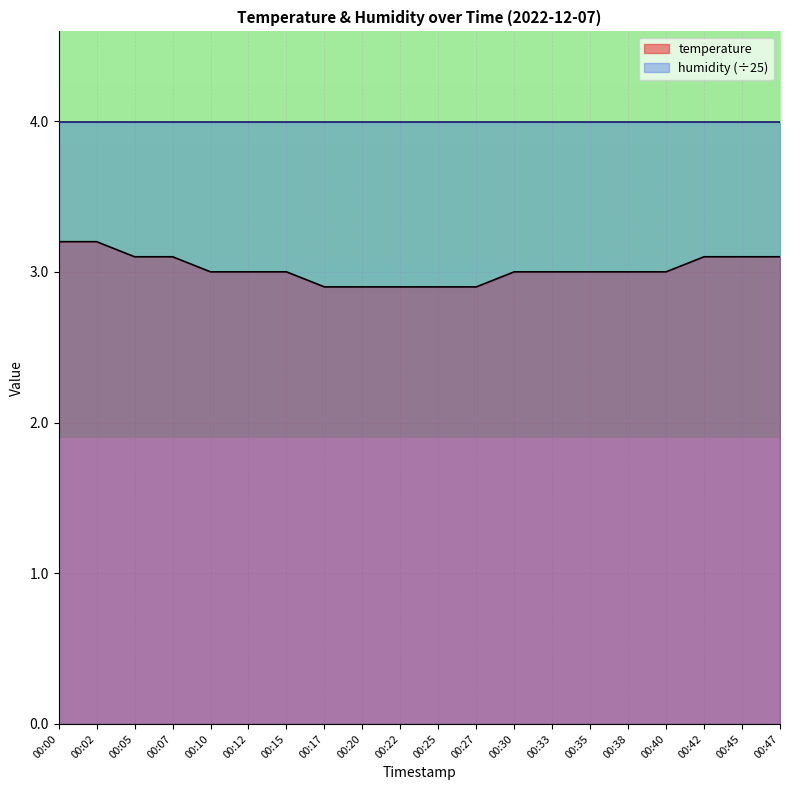

List the labels in order of value, largest first.

00:00, 00:02, 00:05, 00:07, 00:42, 00:45, 00:47, 00:10, 00:12, 00:15, 00:30, 00:33, 00:35, 00:38, 00:40, 00:17, 00:20, 00:22, 00:25, 00:27